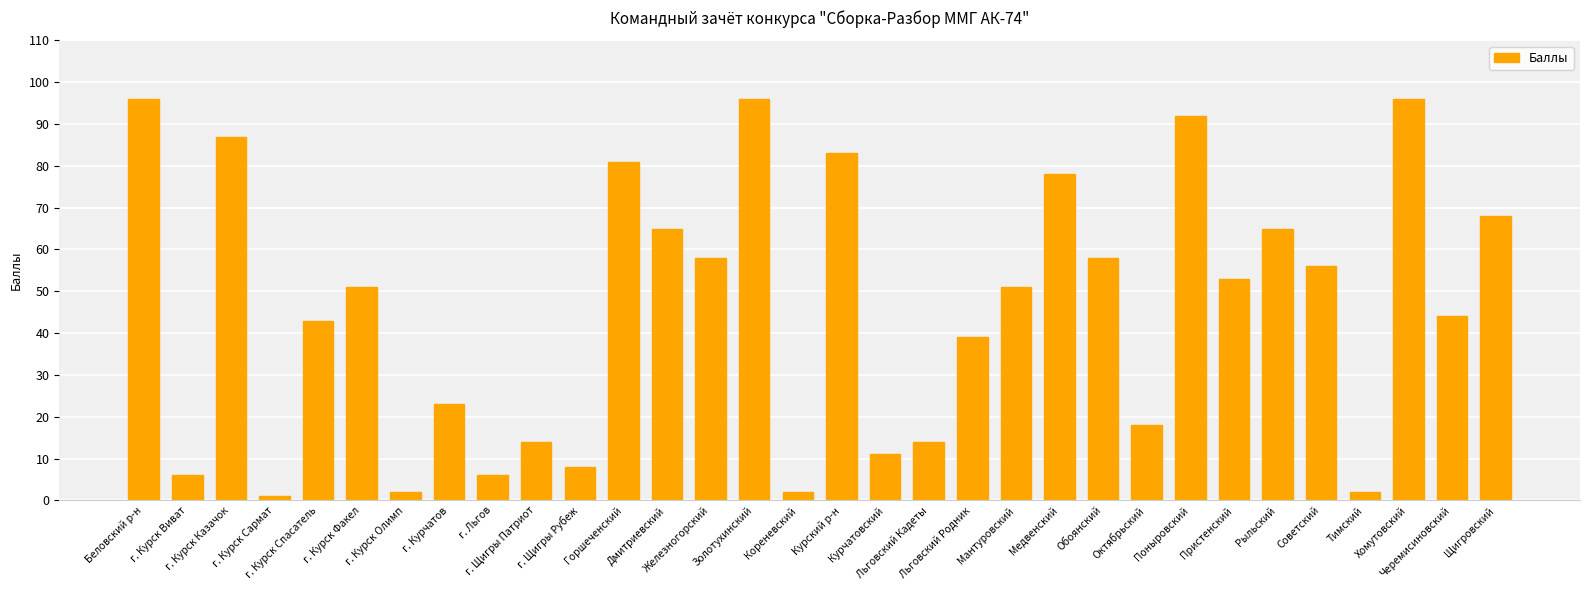

What is the difference between the values at г. Щигры Патриот and Рыльский?

51